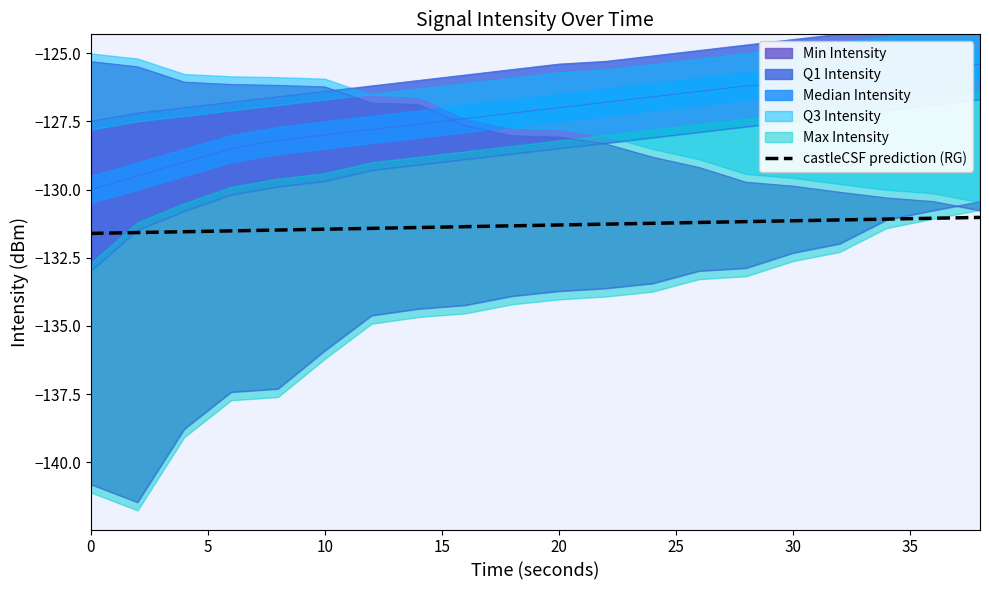

What is the minimum value for castleCSF prediction (RG)?

-131.6